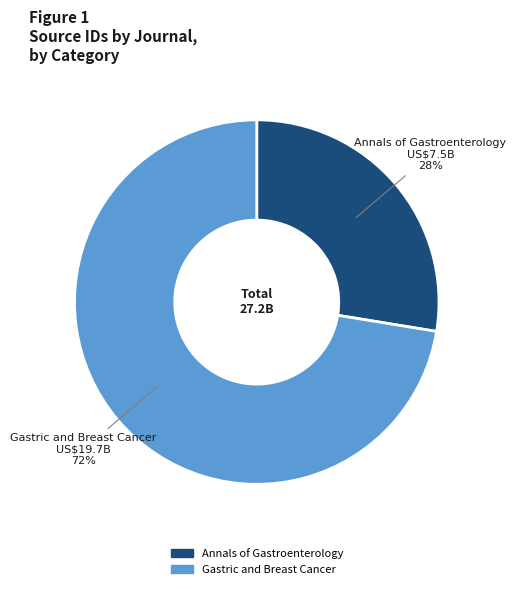

Which category has the biggest portion of the pie?

Gastric and Breast Cancer